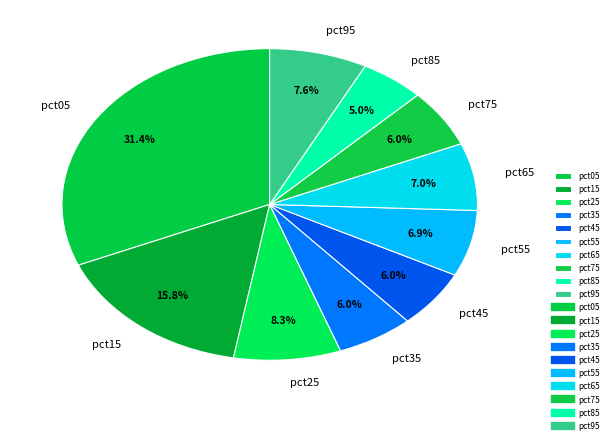

How many segments does this pie chart have?

10